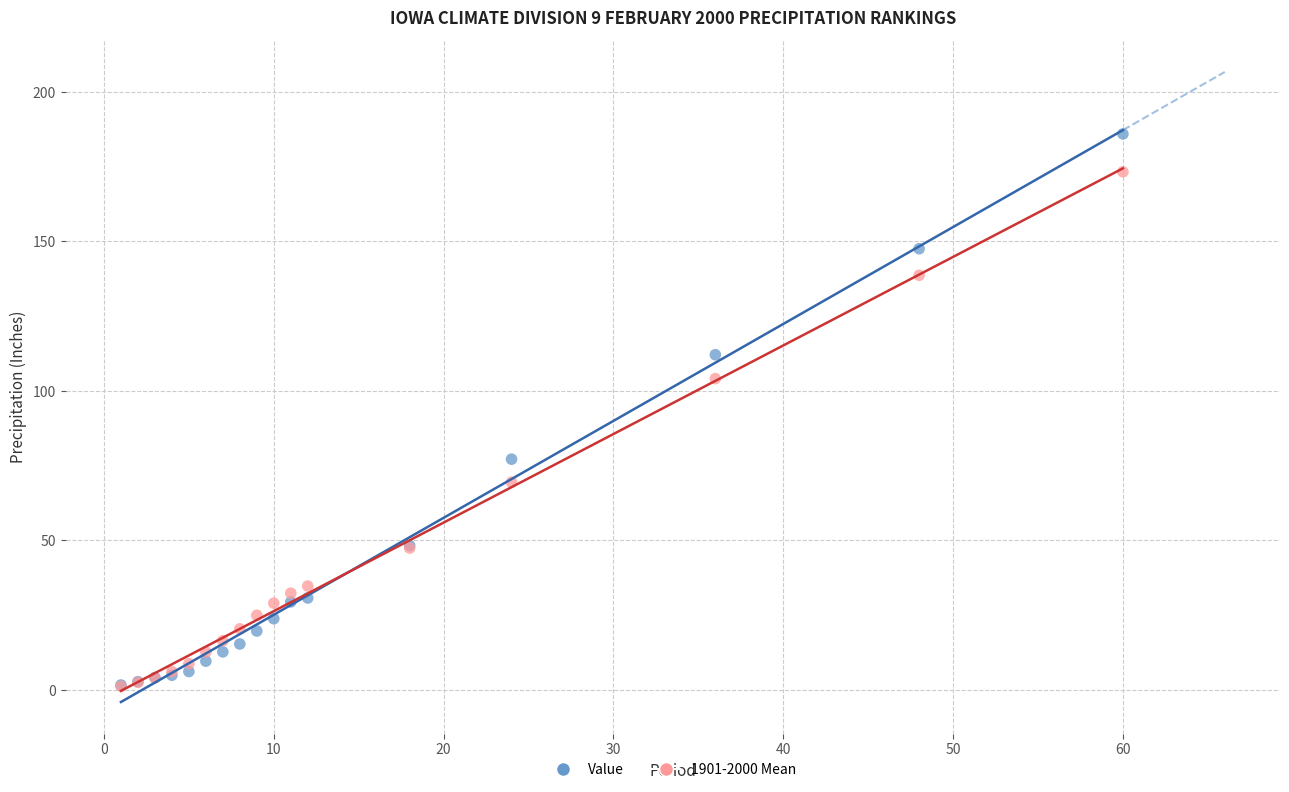

In the Value series, what Y value is closest to 93?

77.2